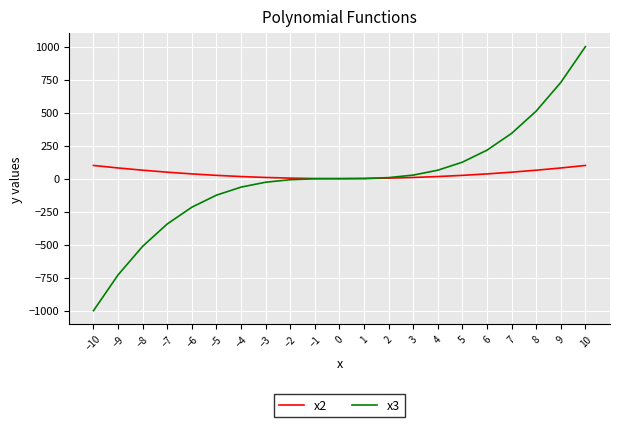

What is the sum of the x3 values at −9 and −6?

-945